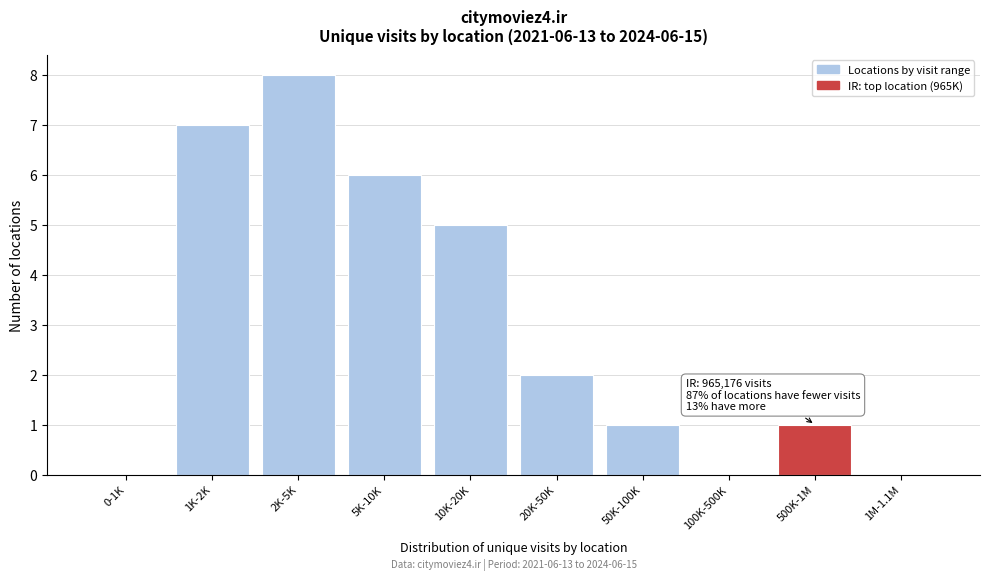

Reading left to right, list all the values displayed in this chart.

0-1K=0	1K-2K=7	2K-5K=8	5K-10K=6	10K-20K=5	20K-50K=2	50K-100K=1	100K-500K=0	500K-1M=1	1M-1.1M=0